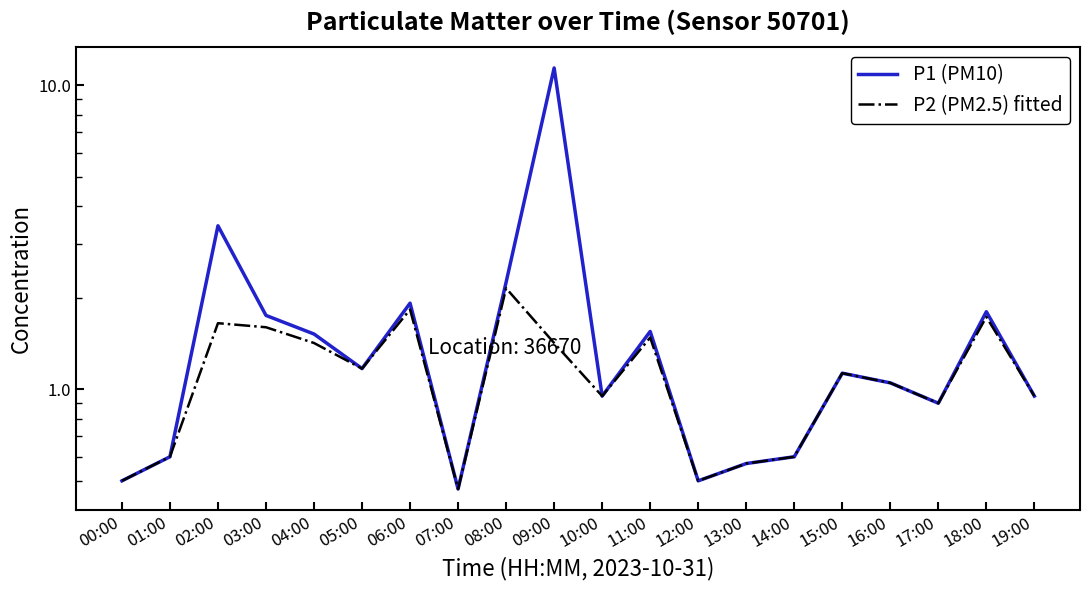

Is the value of P1 (PM10) at 03:00 greater than the value of P2 (PM2.5) fitted at 08:00?

No